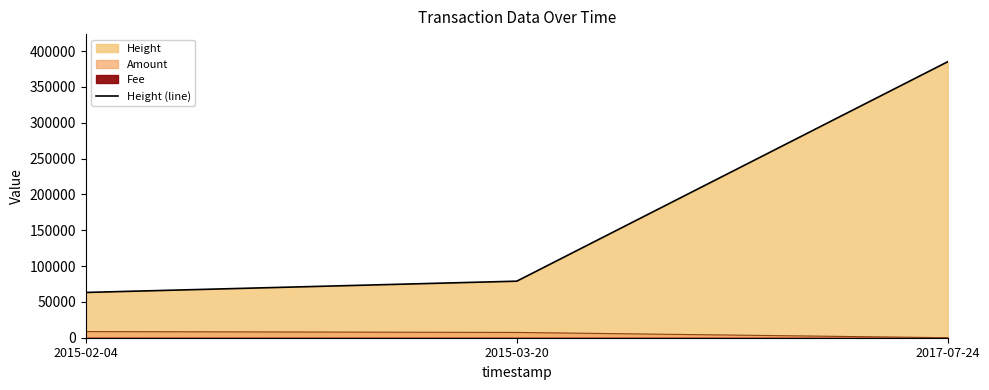

Rank the categories by value from highest to lowest.

2017-07-24, 2015-03-20, 2015-02-04